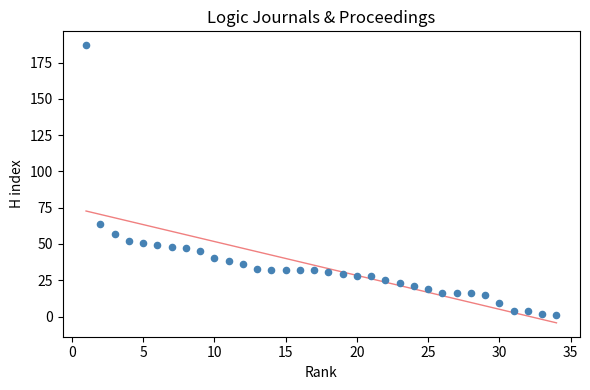

What is the range of Y values (max minus min)?

186